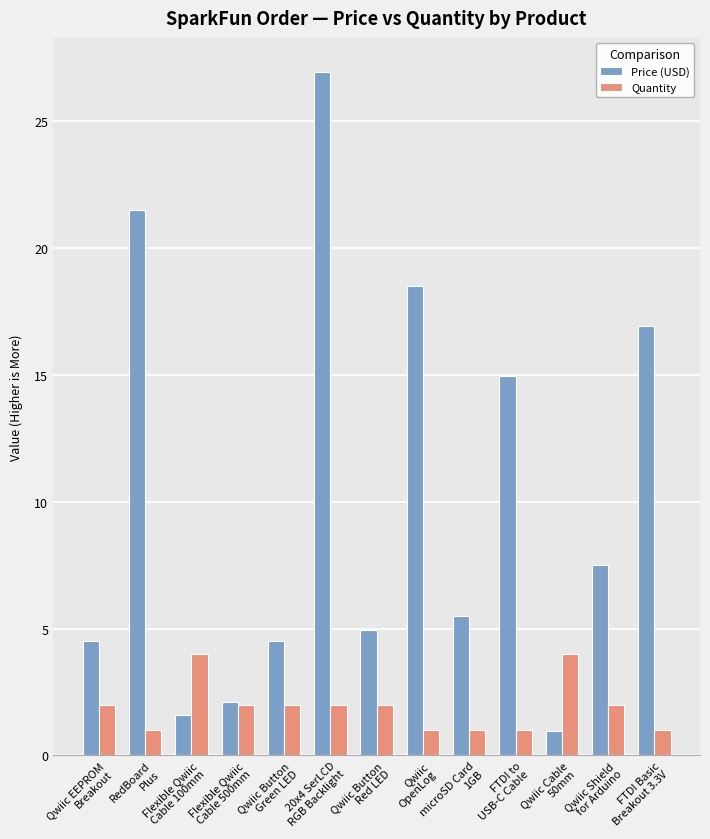

Which series has the largest range (max minus min)?

Price (USD)